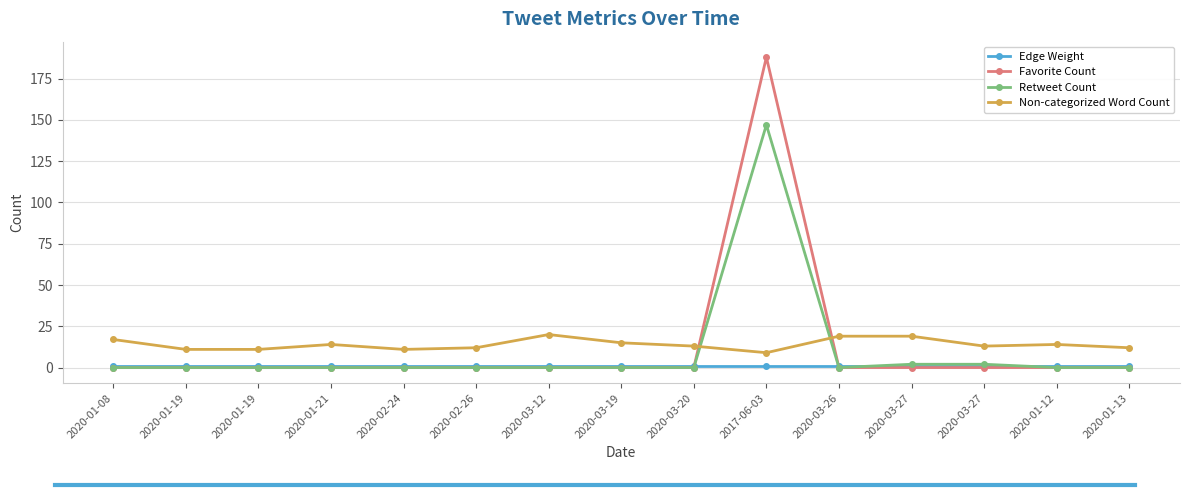

Is the value of Favorite Count at 2020-01-19 greater than the value of Non-categorized Word Count at 2020-03-12?

No